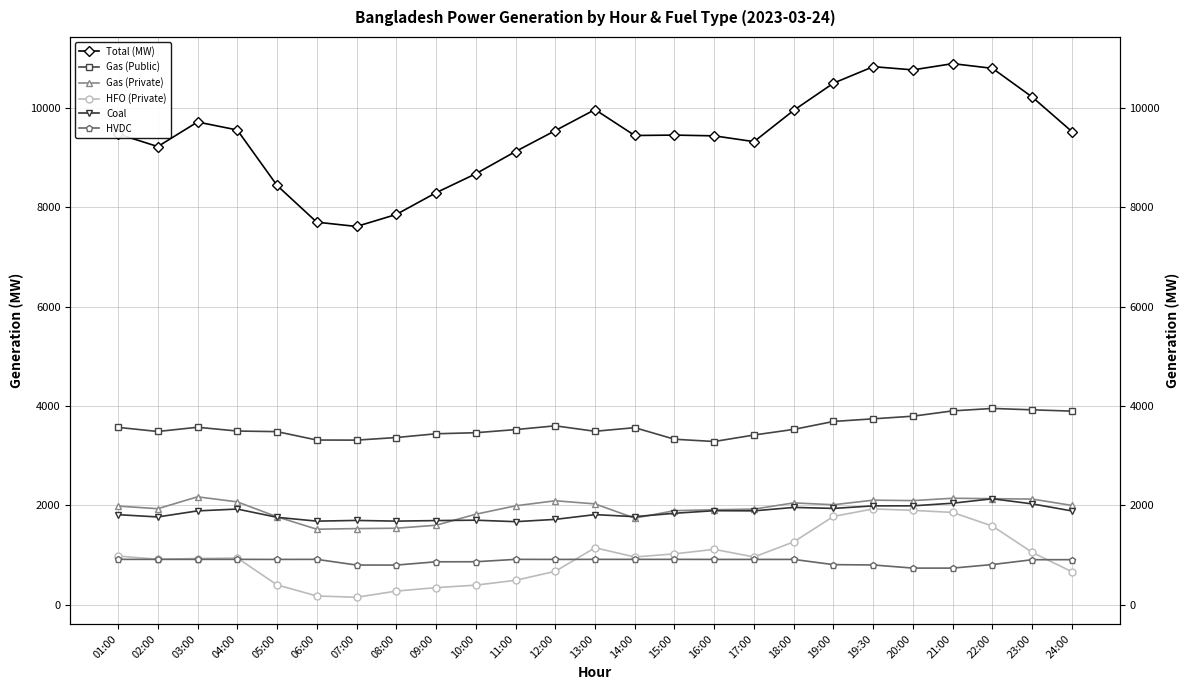

What is the difference between the HVDC values at 22:00 and 13:00?

104